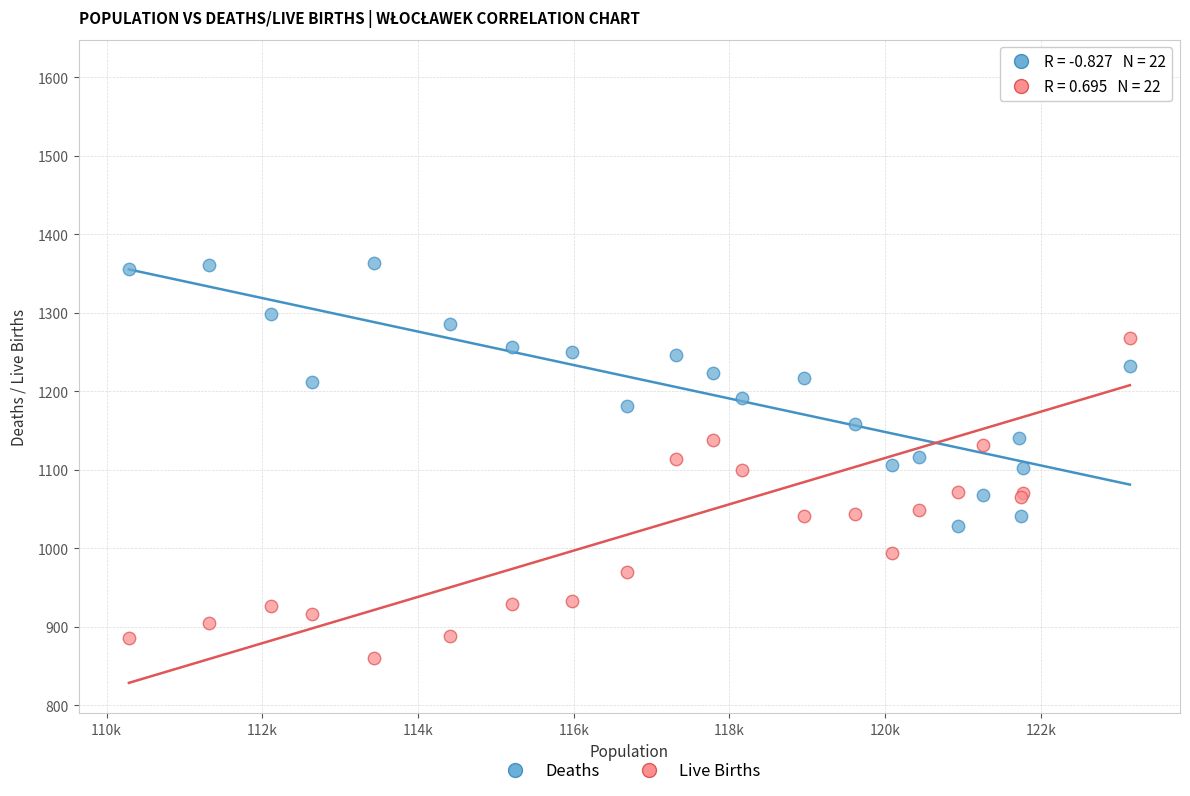

Which series reaches the maximum Y coordinate?

Live Births